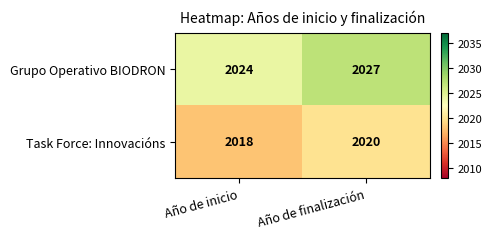

What is the sum of all Task Force: Innovacións values?

4038